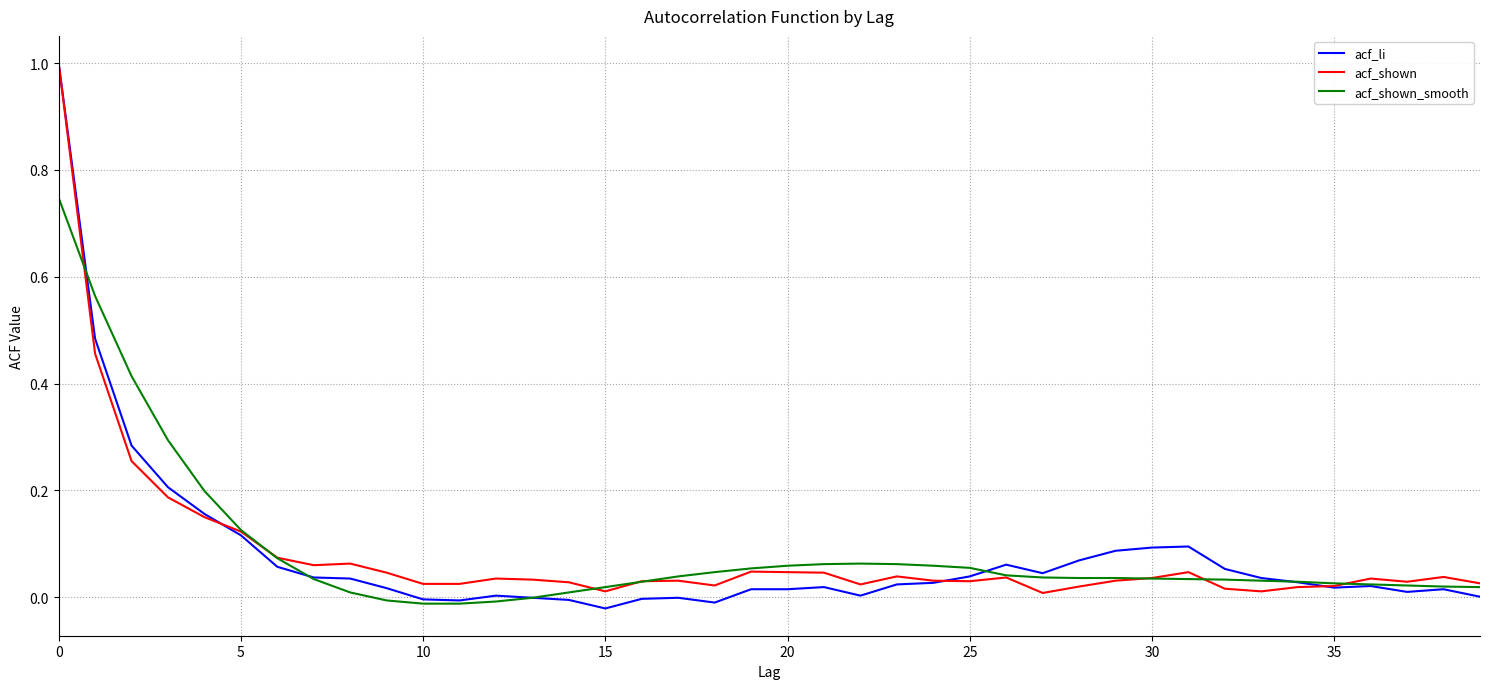

What is the greatest value displayed?

1.0